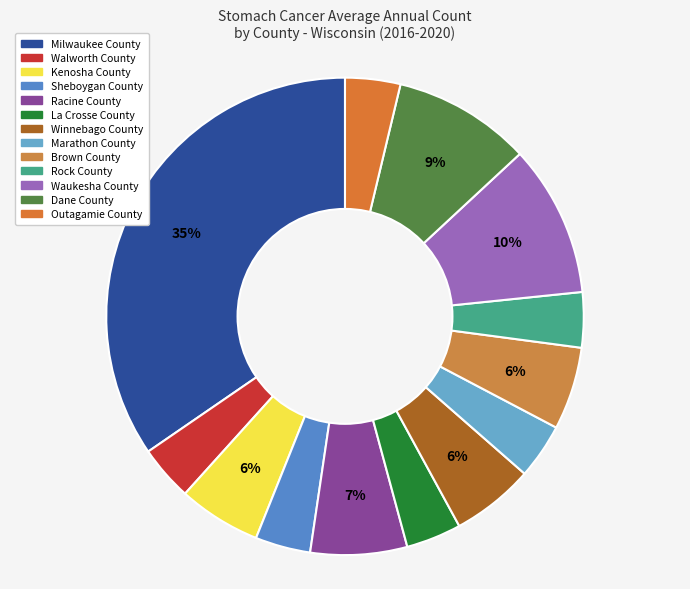

What is the smallest slice in the pie chart?

Walworth County